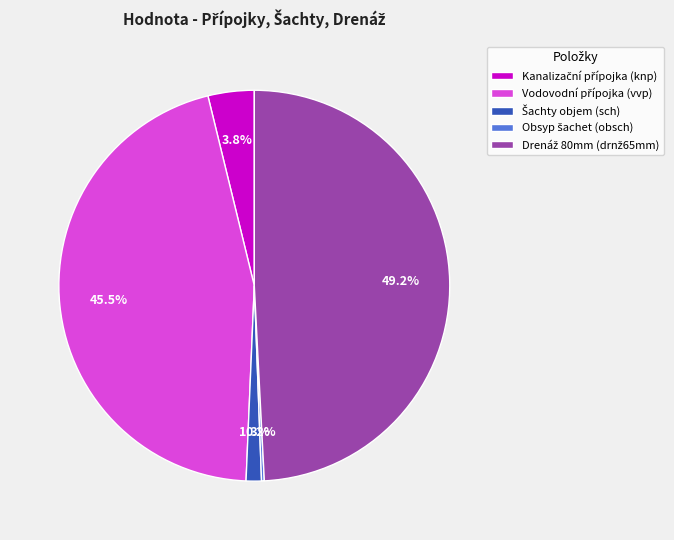

Is there any slice that represents more than half of the pie?

No